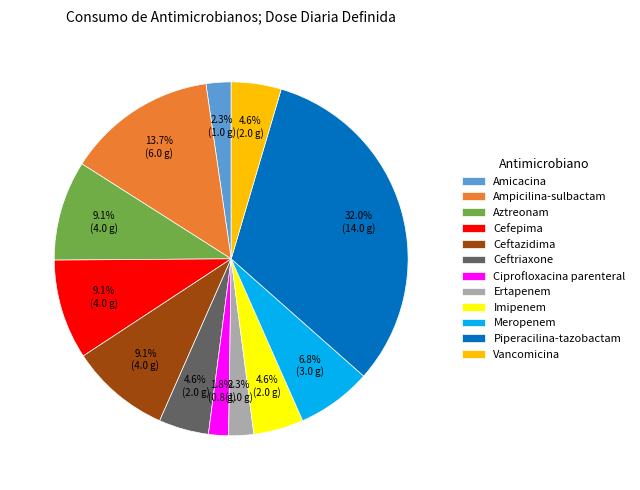

To the nearest percent, what is the combined percentage of Vancomicina and Cefepima?

14%